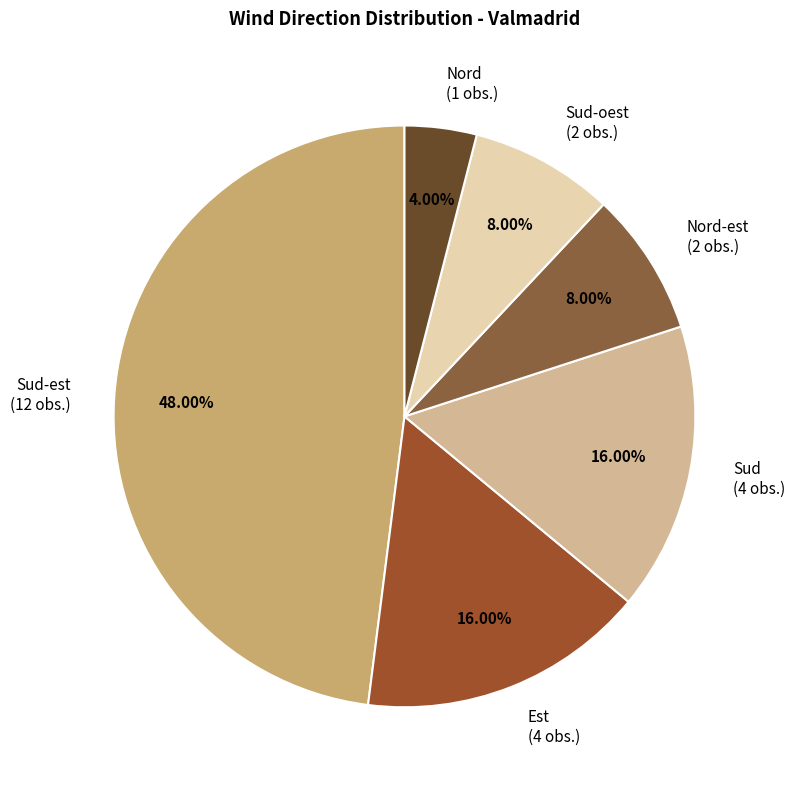

How many slices are in this pie chart?

6